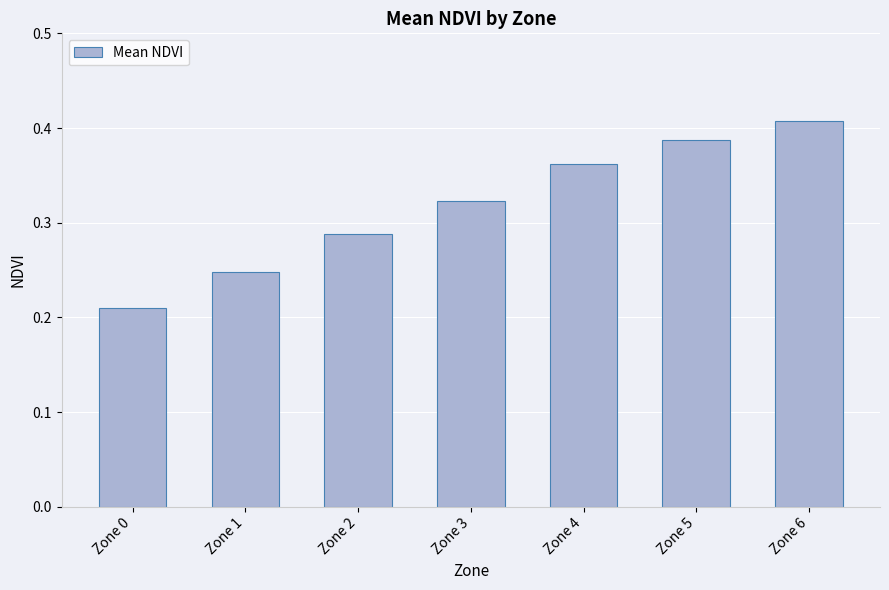

Count the values in the range 0 to 1.

7